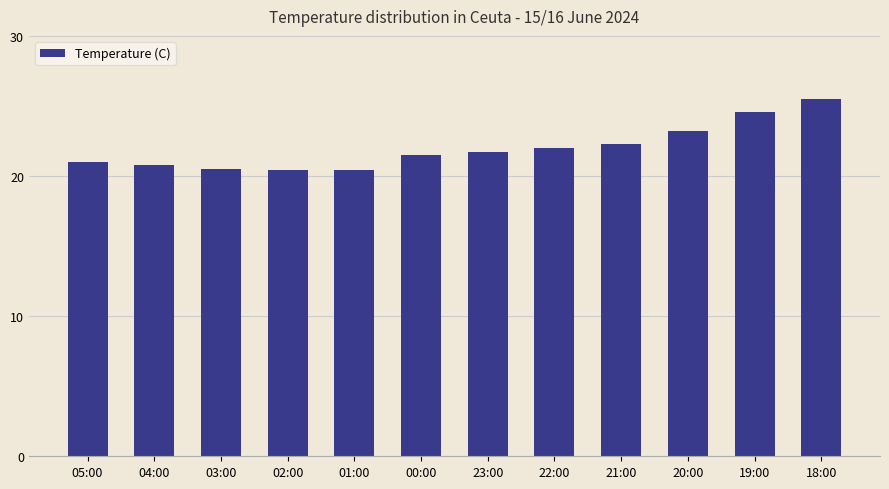

What is the value of the 3rd bar from the left?

20.5